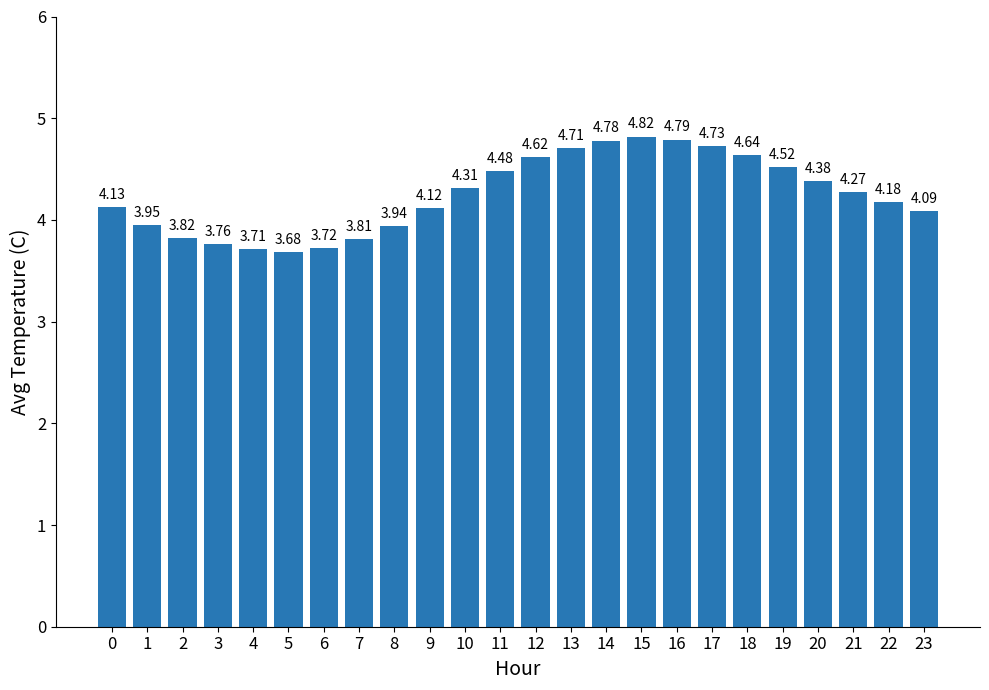

List the labels in order of value, smallest first.

5, 4, 6, 3, 7, 2, 8, 1, 23, 9, 0, 22, 21, 10, 20, 11, 19, 12, 18, 13, 17, 14, 16, 15